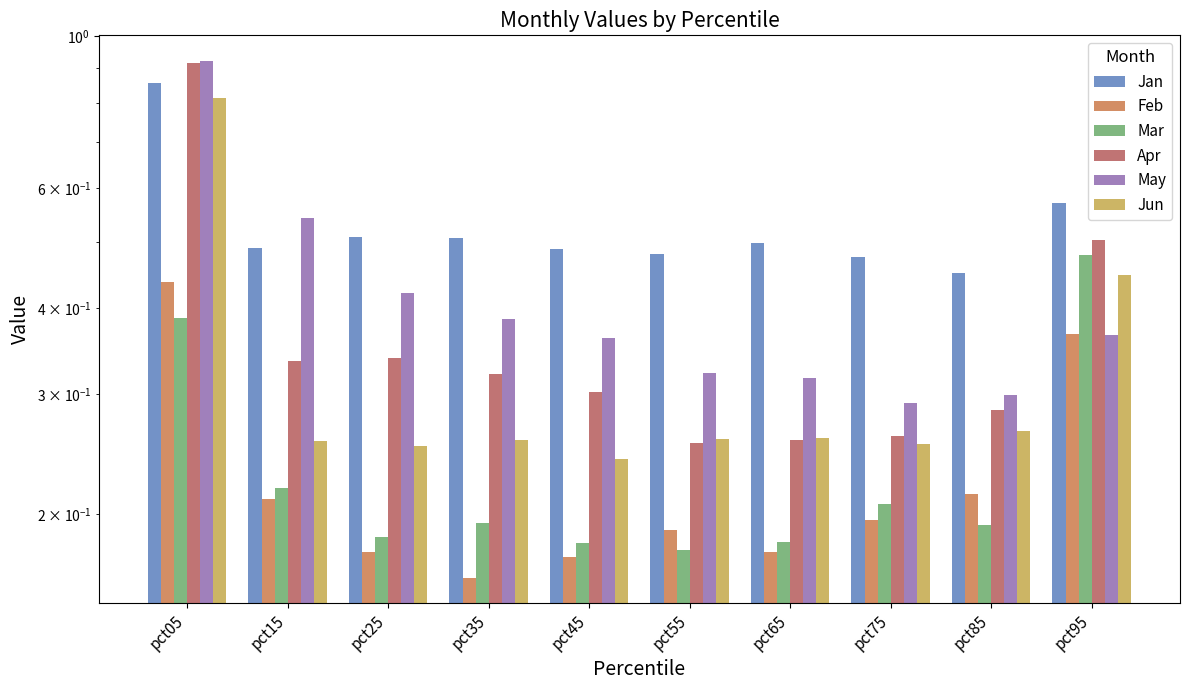

What is the maximum value shown in the chart?

0.9